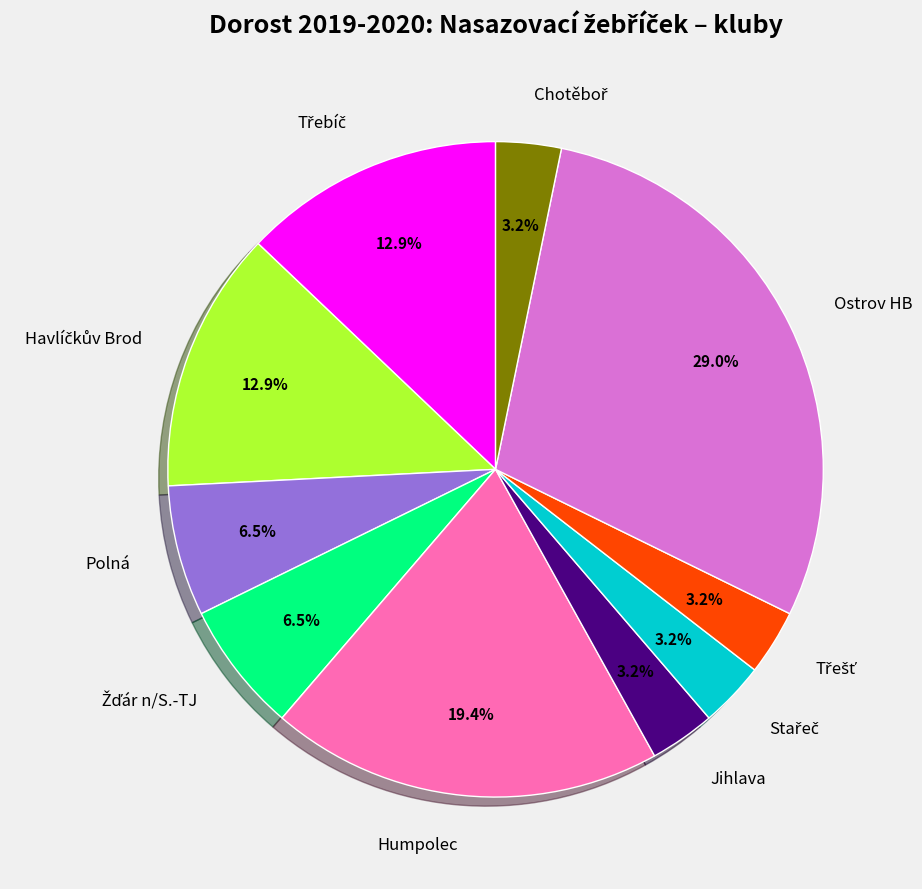

Between Ostrov HB and Polná, which is larger?

Ostrov HB